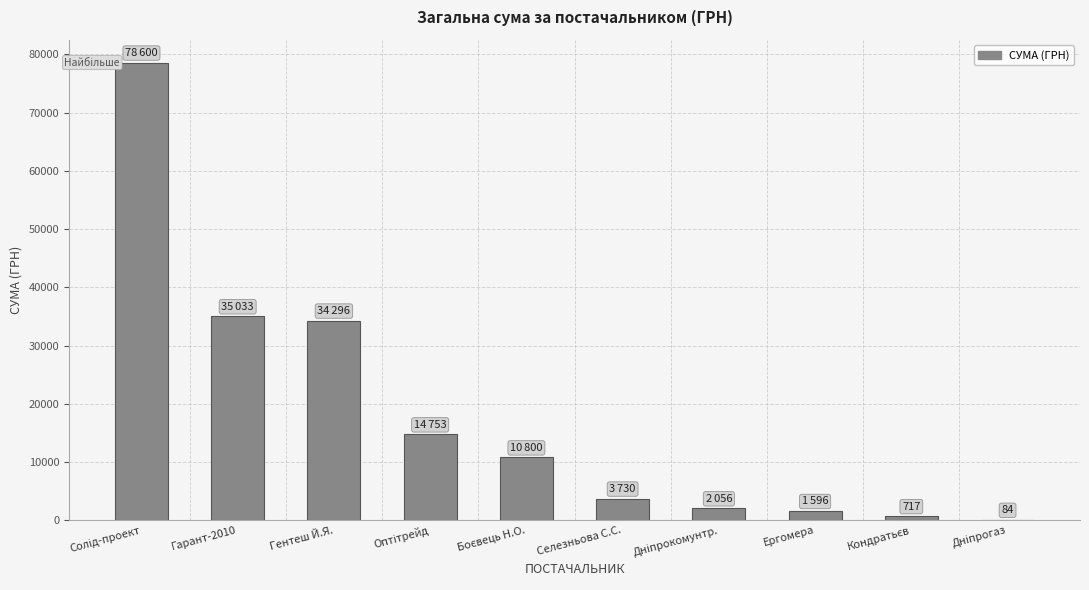

True or false: the data shows 57064.5 at Гарант-2010.

False